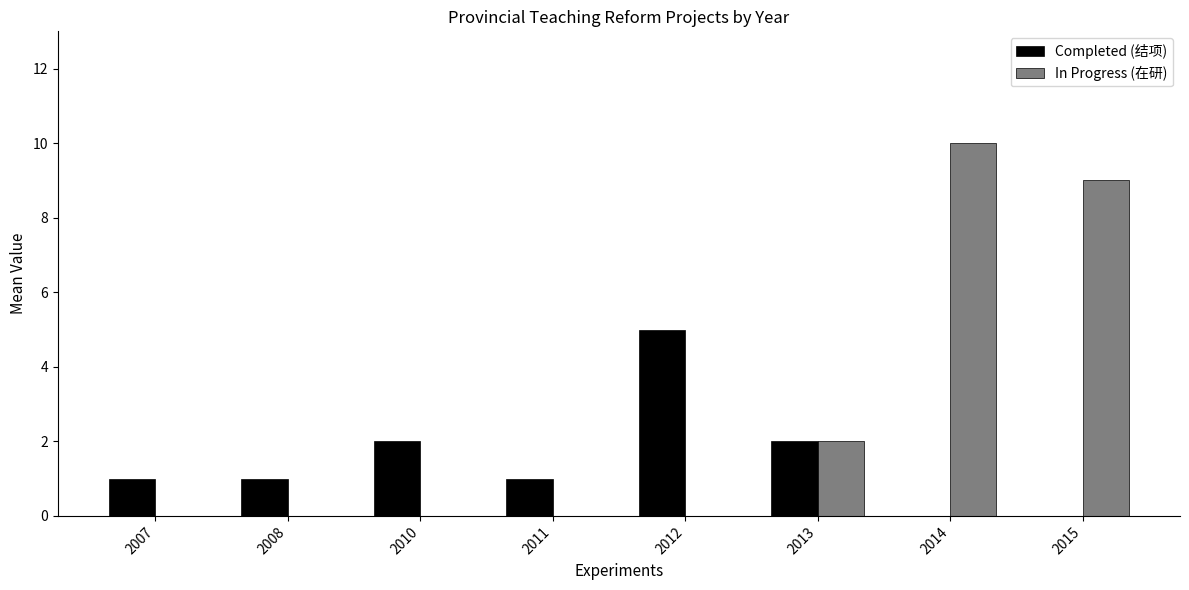

Reading right to left, what are all the values shown in this chart?

Completed (结项): 0	0	2	5	1	2	1	1
In Progress (在研): 9	10	2	0	0	0	0	0